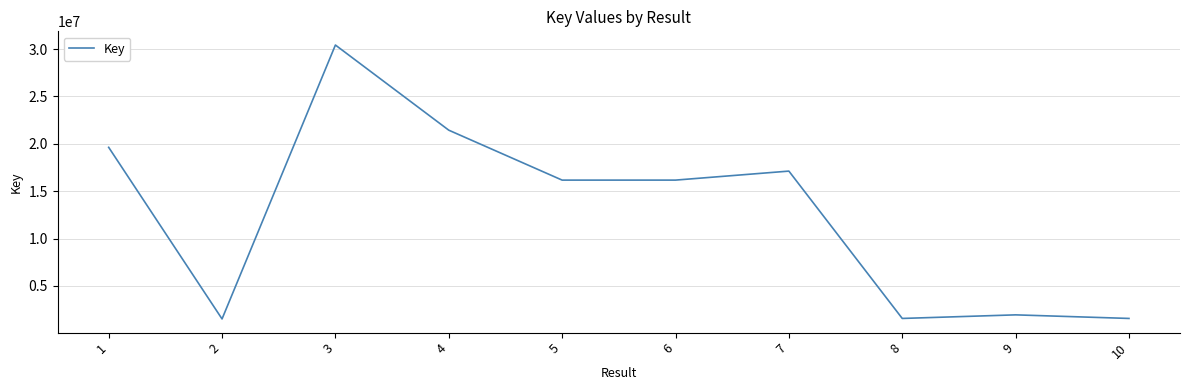

How many distinct data groups are displayed?

1